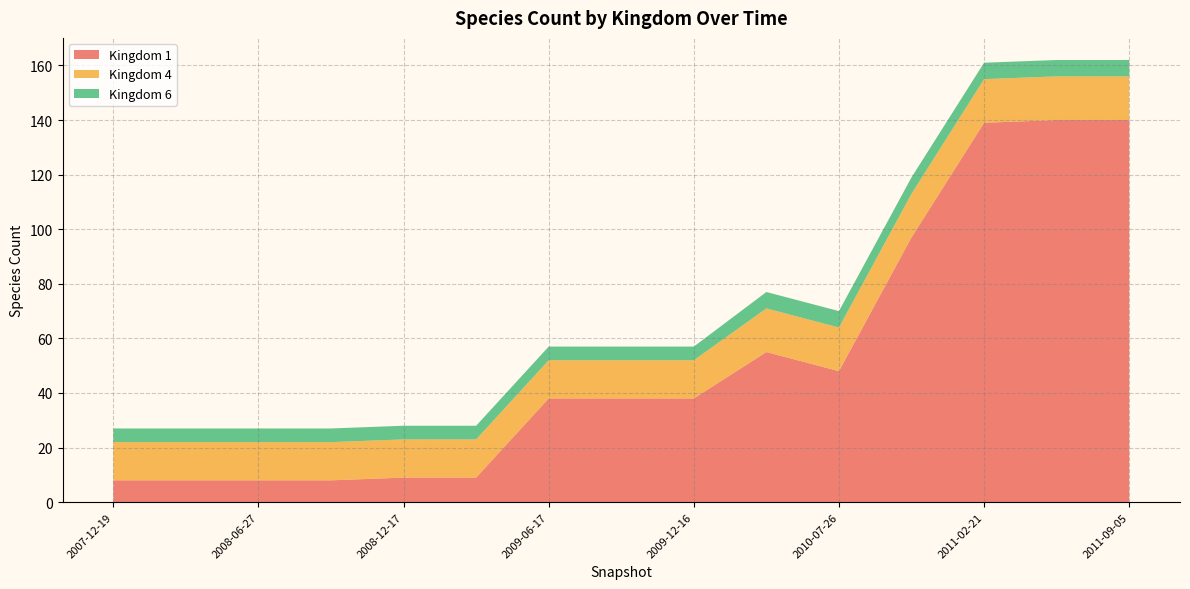

Reading left to right, transcribe all the data shown in this chart.

1: 2007-12-19=8	2008-04-01=8	2008-06-27=8	2008-10-10=8	2008-12-17=9	2009-04-06=9	2009-06-17=38	2009-09-25=38	2009-12-16=38	2010-04-01=55	2010-07-26=48	2010-11-17=97	2011-02-21=139	2011-06-10=140	2011-09-05=140
4: 2007-12-19=14	2008-04-01=14	2008-06-27=14	2008-10-10=14	2008-12-17=14	2009-04-06=14	2009-06-17=14	2009-09-25=14	2009-12-16=14	2010-04-01=16	2010-07-26=16	2010-11-17=16	2011-02-21=16	2011-06-10=16	2011-09-05=16
6: 2007-12-19=5	2008-04-01=5	2008-06-27=5	2008-10-10=5	2008-12-17=5	2009-04-06=5	2009-06-17=5	2009-09-25=5	2009-12-16=5	2010-04-01=6	2010-07-26=6	2010-11-17=6	2011-02-21=6	2011-06-10=6	2011-09-05=6